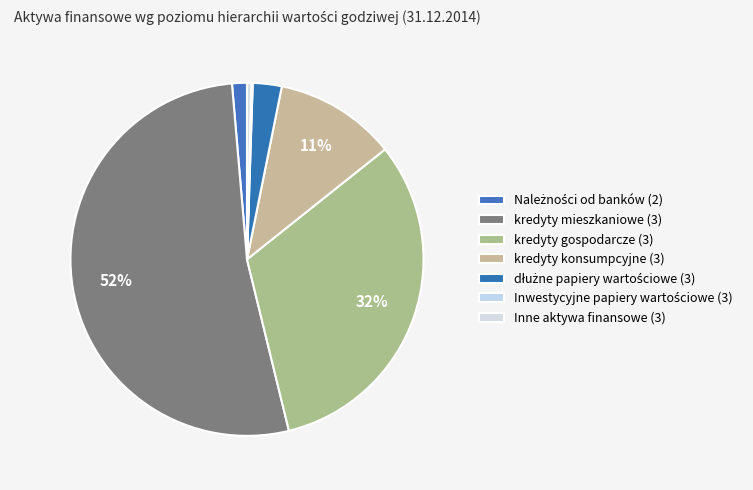

What percentage is NOT represented by Należności od banków (2)?

98.6%